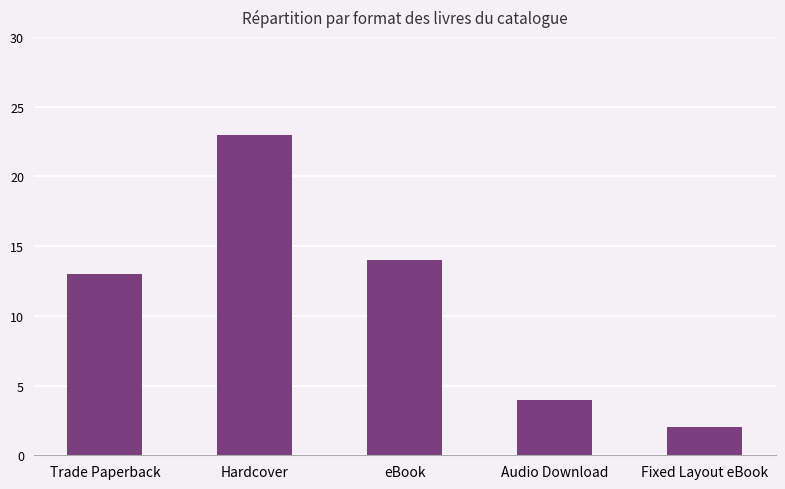

Rank the categories by value from highest to lowest.

Hardcover, eBook, Trade Paperback, Audio Download, Fixed Layout eBook